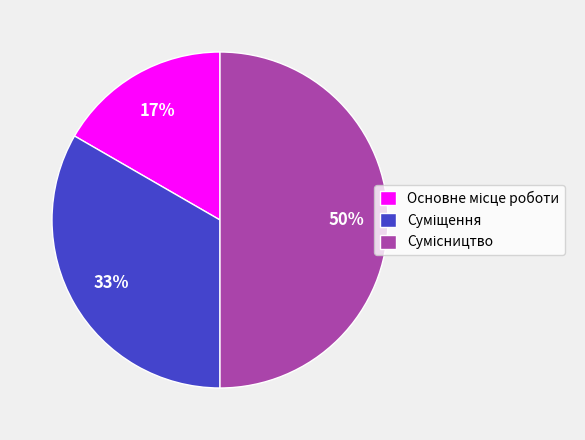

To the nearest percent, what is the average slice percentage?

33%